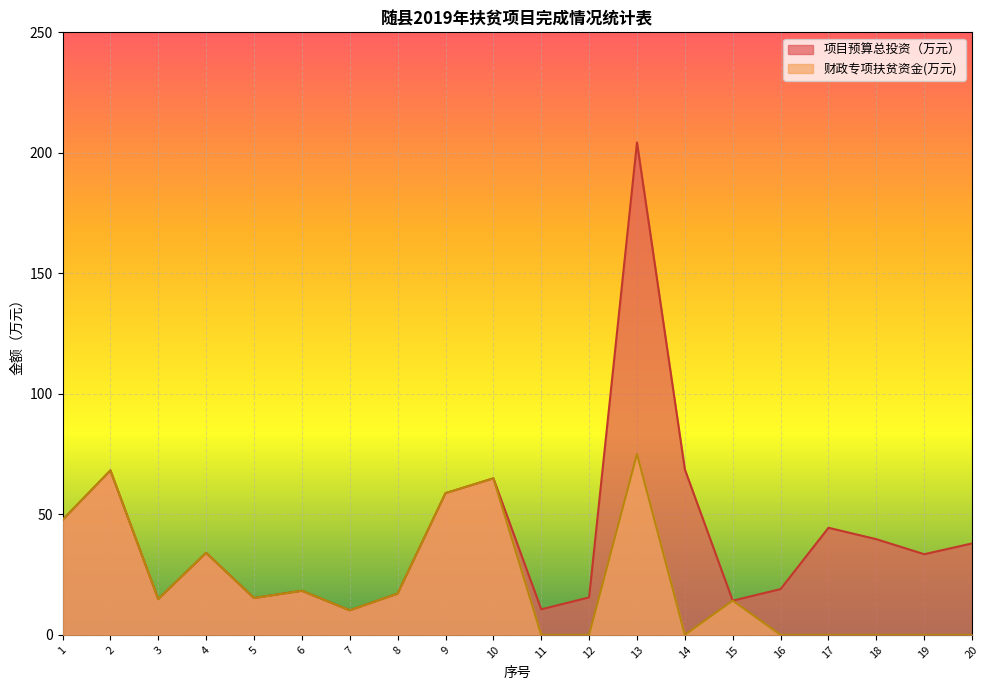

Which series has the largest total across all categories?

项目预算总投资（万元）